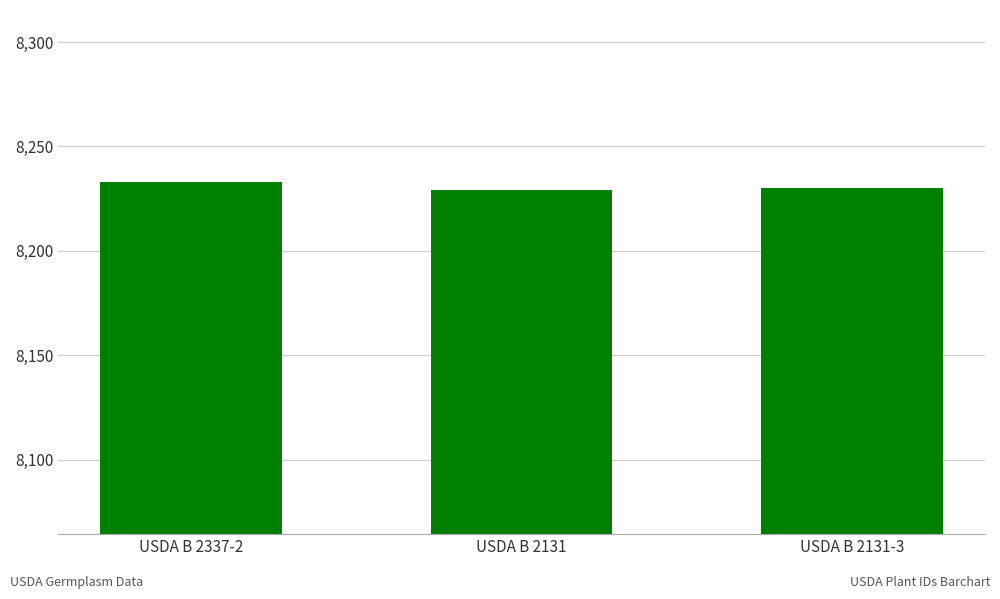

Approximately how many times larger is the value at USDA B 2131 compared to USDA B 2337-2?

1.0